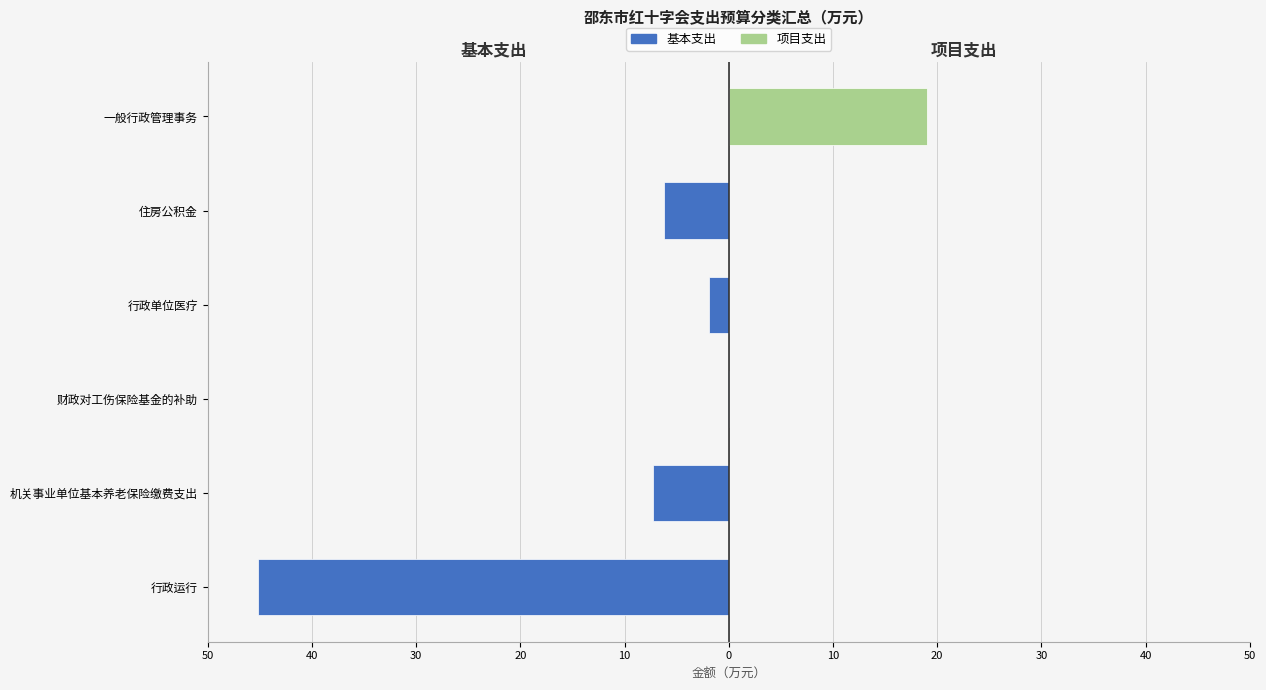

What is the difference between the maximum and minimum values in the 基本支出 series?

45.1